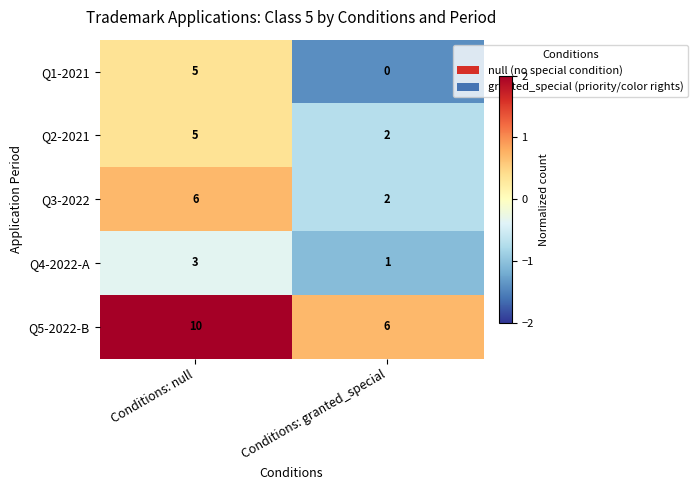

Rank the categories by Q1-2021 value from lowest to highest.

Conditions: granted_special, Conditions: null